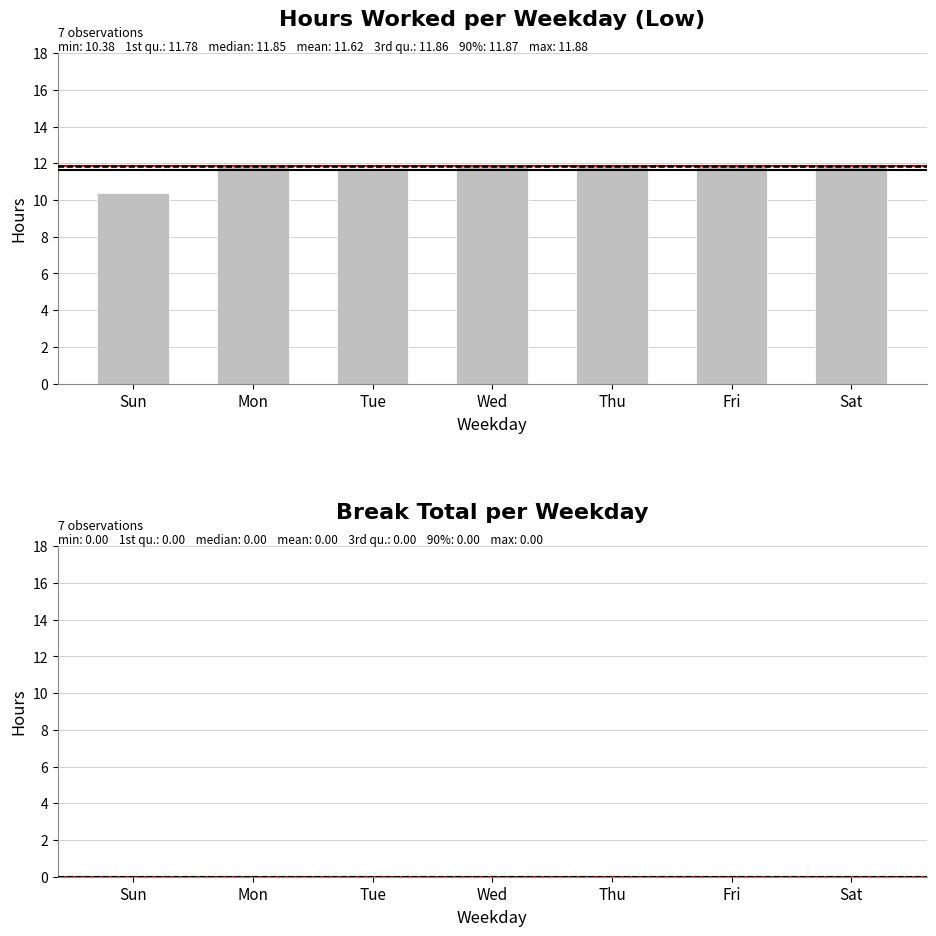

Is it true that the value at Thu is 5.6?

False